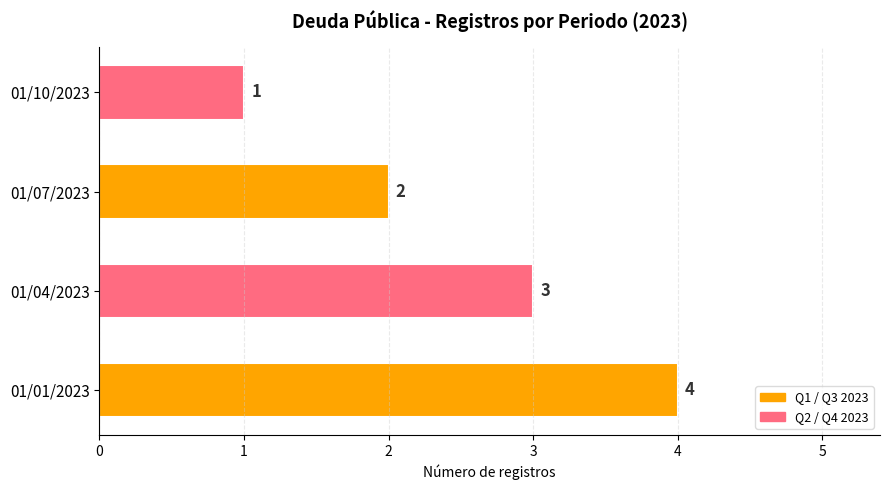

At which label is the value closest to 2?

01/07/2023